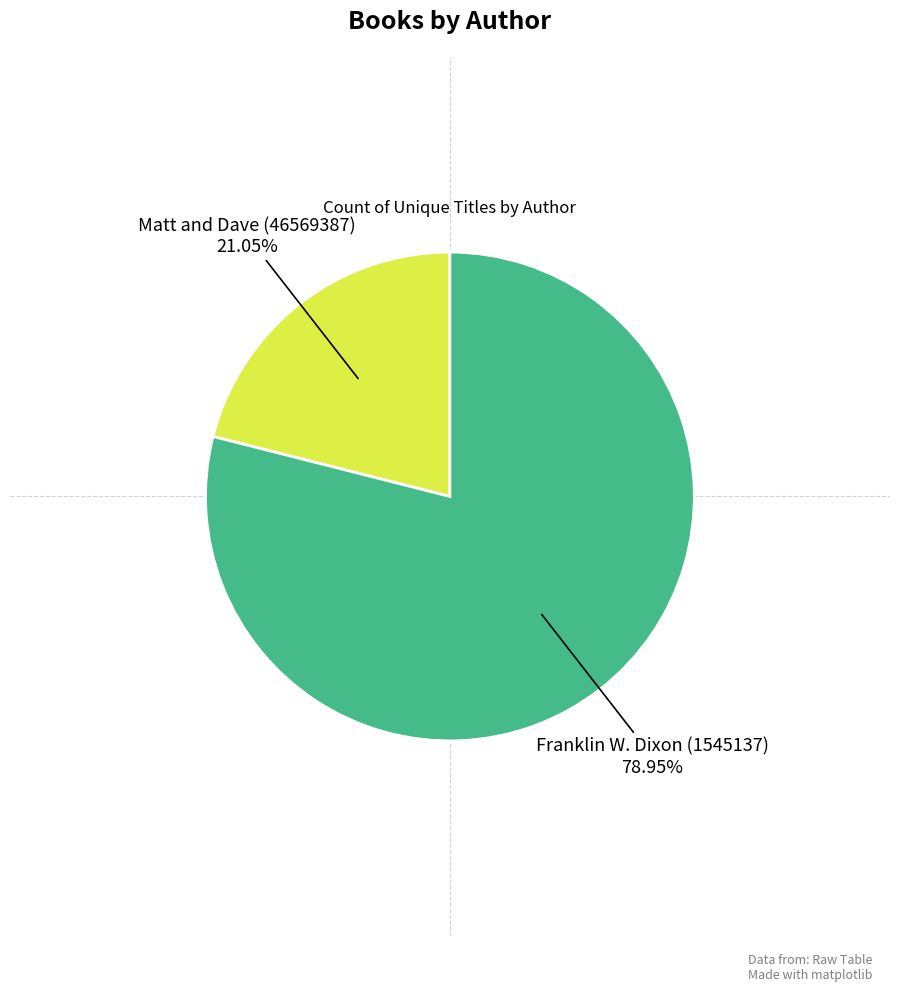

Is there a majority slice in this chart?

Yes